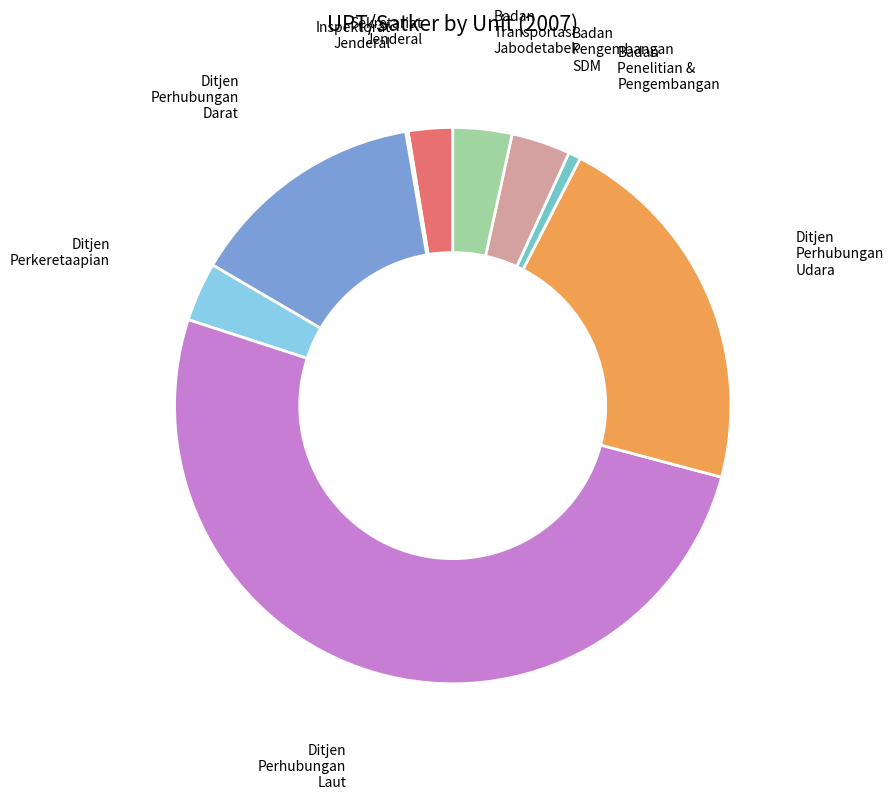

Count the number of slices in the pie.

9